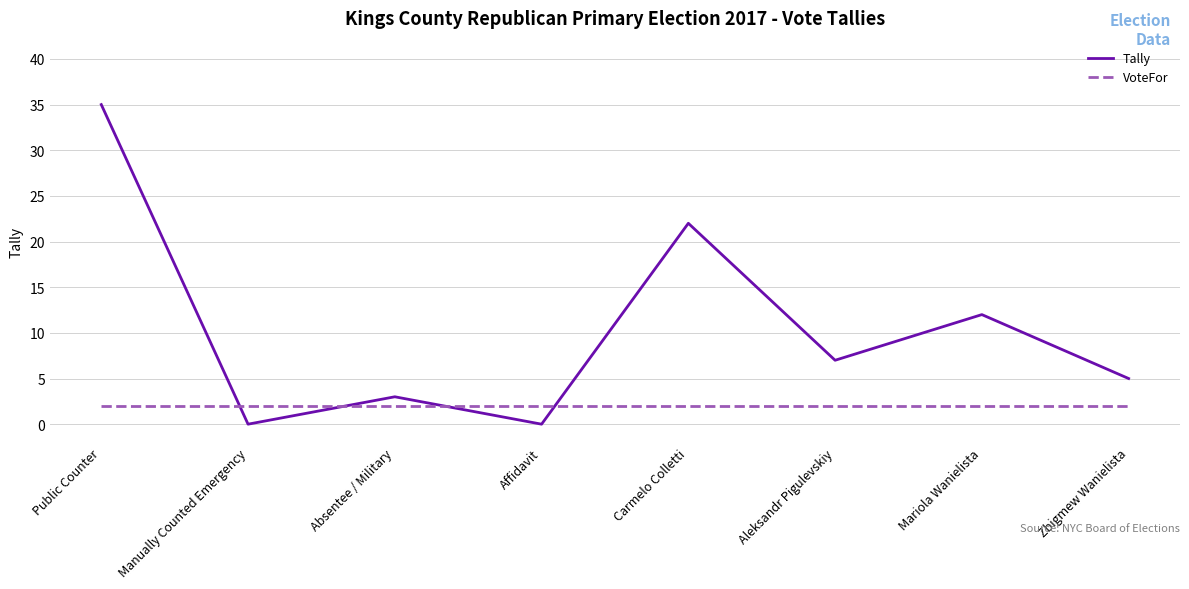

Which series has the largest range (max minus min)?

Tally